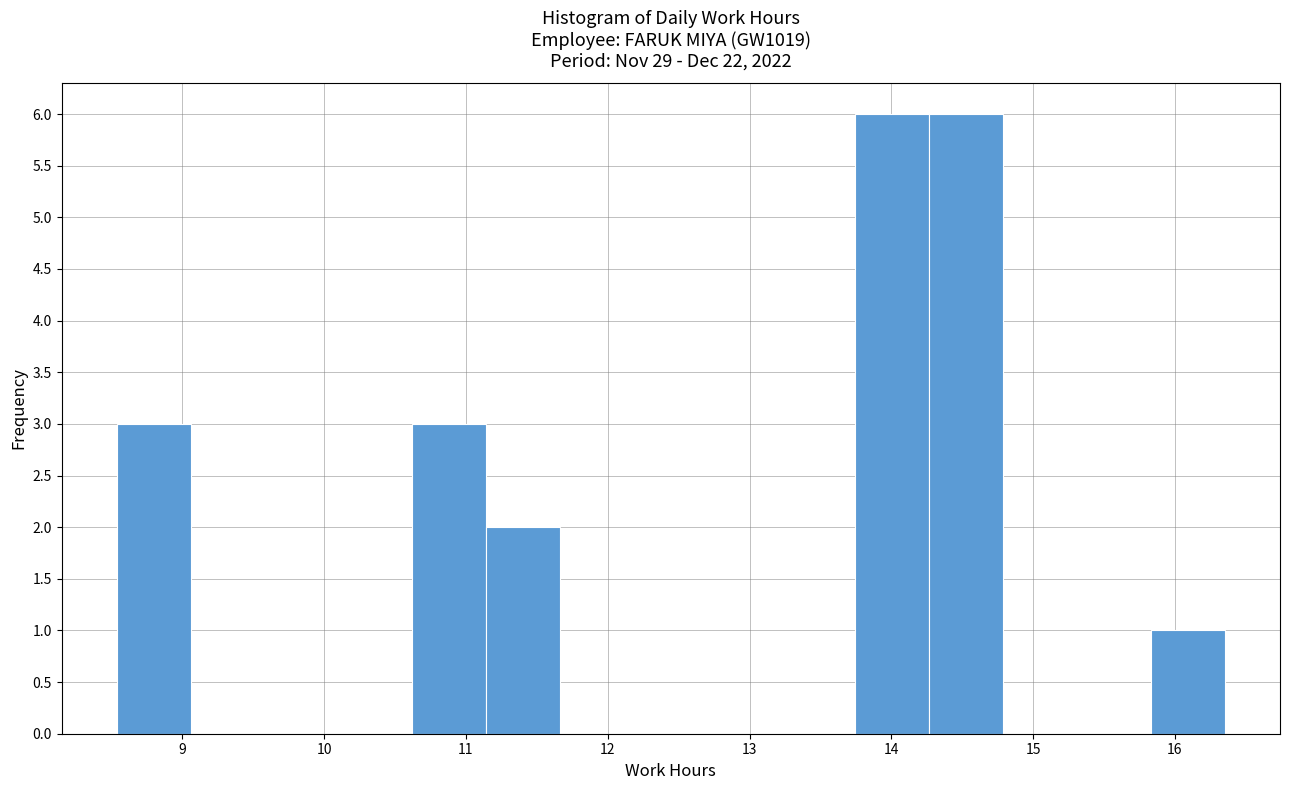

Reading left to right, transcribe this chart: for each bar, give the range it covers on the x-axis and its height. Neither the bar edges nor the heights are printed on the chart, so give them approximately, as read against the axes.

8.5 to 9.1: 3
9.1 to 9.6: 0
9.6 to 10.1: 0
10.1 to 10.6: 0
10.6 to 11.1: 3
11.1 to 11.7: 2
11.7 to 12.2: 0
12.2 to 12.7: 0
12.7 to 13.2: 0
13.2 to 13.7: 0
13.7 to 14.3: 6
14.3 to 14.8: 6
14.8 to 15.3: 0
15.3 to 15.8: 0
15.8 to 16.4: 1